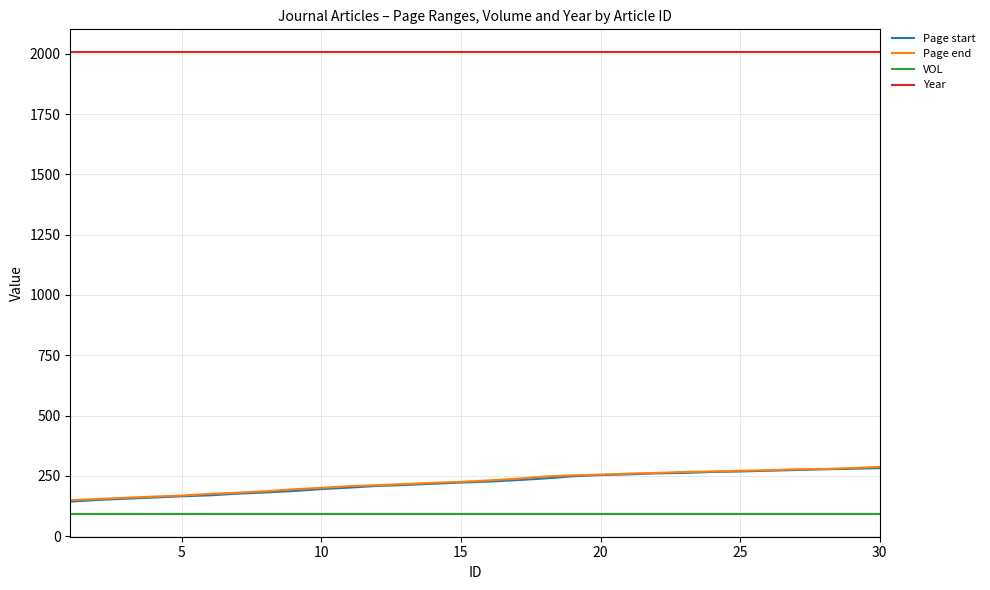

What is the maximum value shown in the chart?

2006